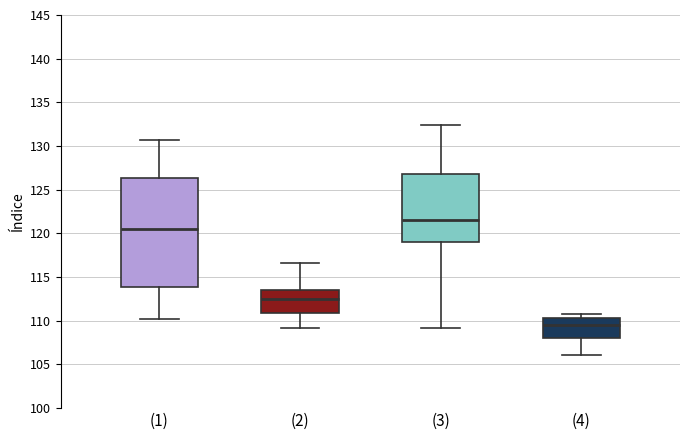

Which box's median line is the lowest?

(4)